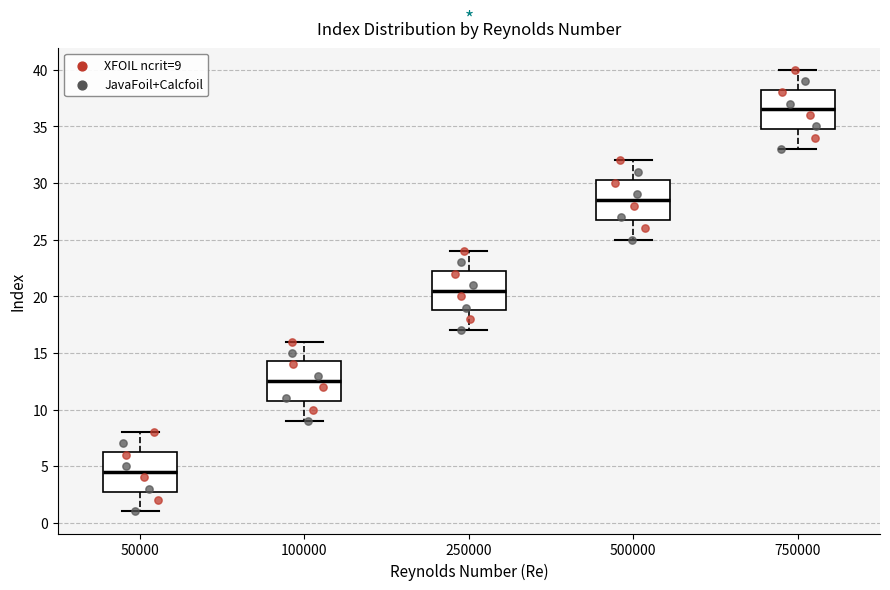

Reading left to right, read every box against the y-axis: the position of its median line, the range the box covers, and the ends of its whiskers. The values are not printed on the chart, so give them approximately, as read against the axis.

50000: median 4.5, box 3.0 to 6.5, whiskers 1.0 to 8.0
100000: median 12.5, box 11.0 to 14.5, whiskers 9.0 to 16.0
250000: median 20.5, box 19.0 to 22.5, whiskers 17.0 to 24.0
500000: median 28.5, box 27.0 to 30.5, whiskers 25.0 to 32.0
750000: median 36.5, box 35.0 to 38.5, whiskers 33.0 to 40.0